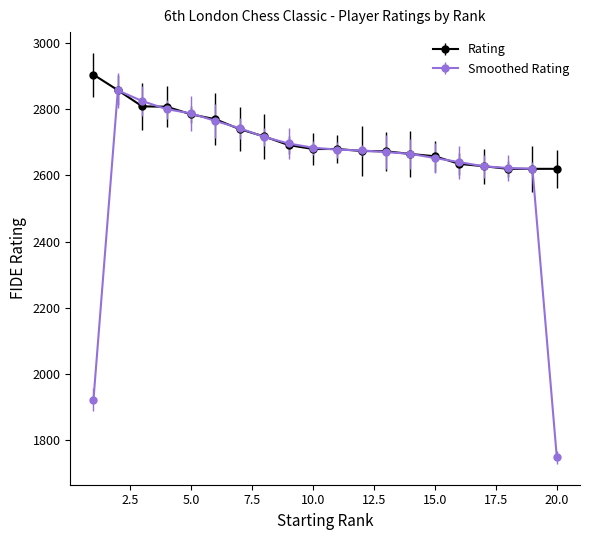

Rank the series by their average value, from highest to lowest.

Rating, Smoothed Rating